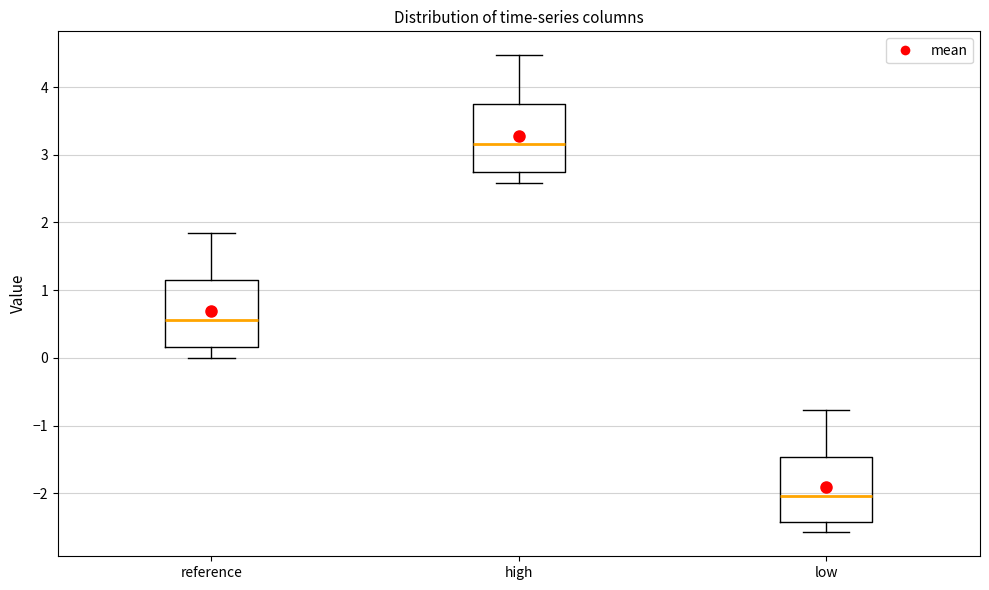

Where does the median line of the box for high sit on the y-axis? The values are not printed on the chart, so give them approximately, as read against the axis.

3.2